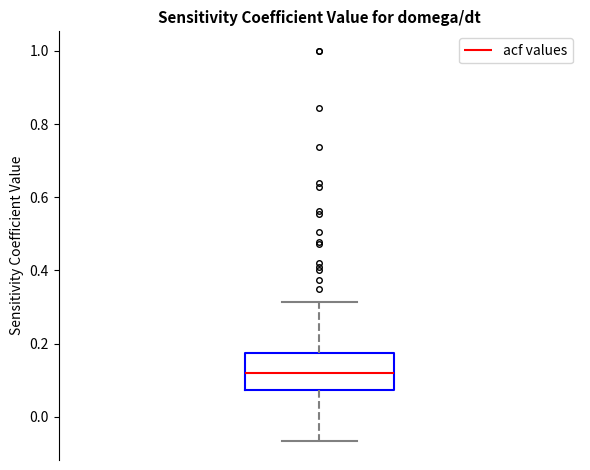

Read this box plot against the y-axis: the position of the median line, the range covered by the box, and the ends of both whiskers. The values are not printed on the chart, so give them approximately, as read against the axis.

median 0.12, box 0.08 to 0.18, whiskers -0.06 to 0.32